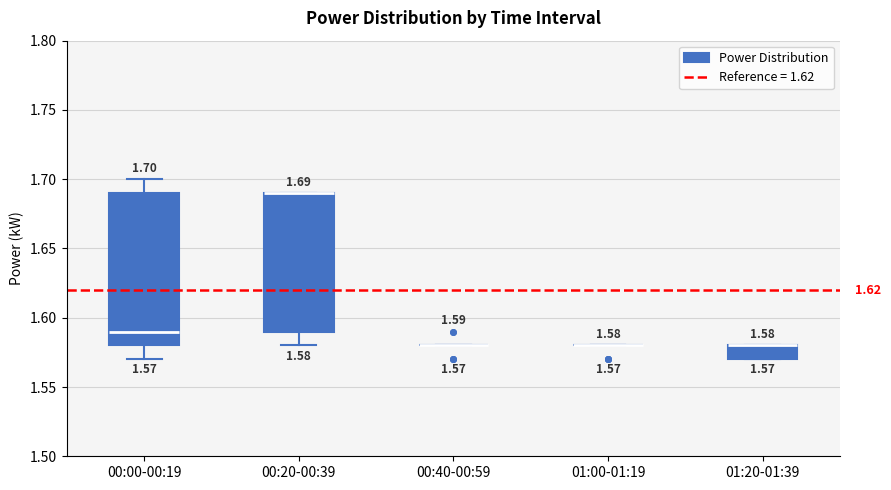

Comparing the boxes themselves (not the whiskers), which one is the tallest?

00:00-00:19